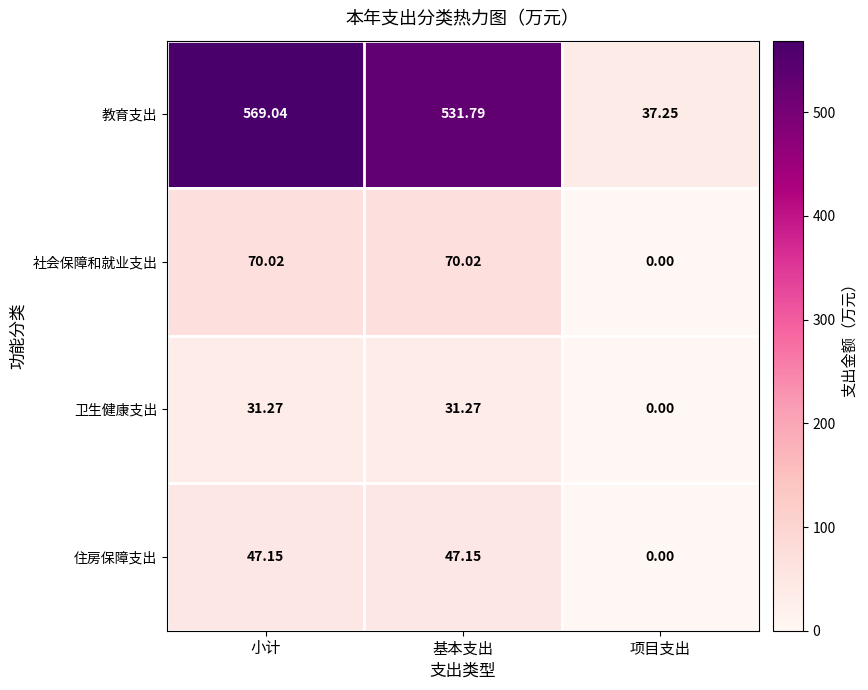

List the series in order of their peak value, lowest first.

卫生健康支出, 住房保障支出, 社会保障和就业支出, 教育支出